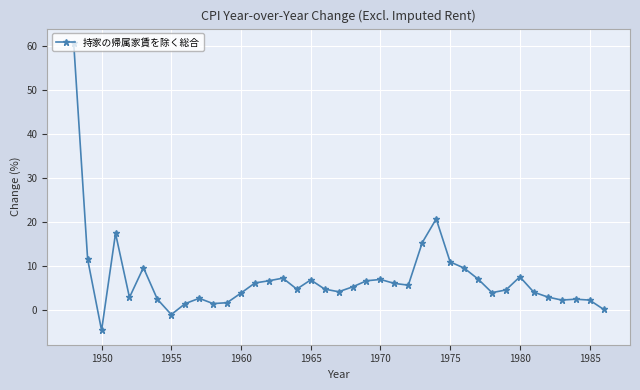

How many data points does each series have?

39